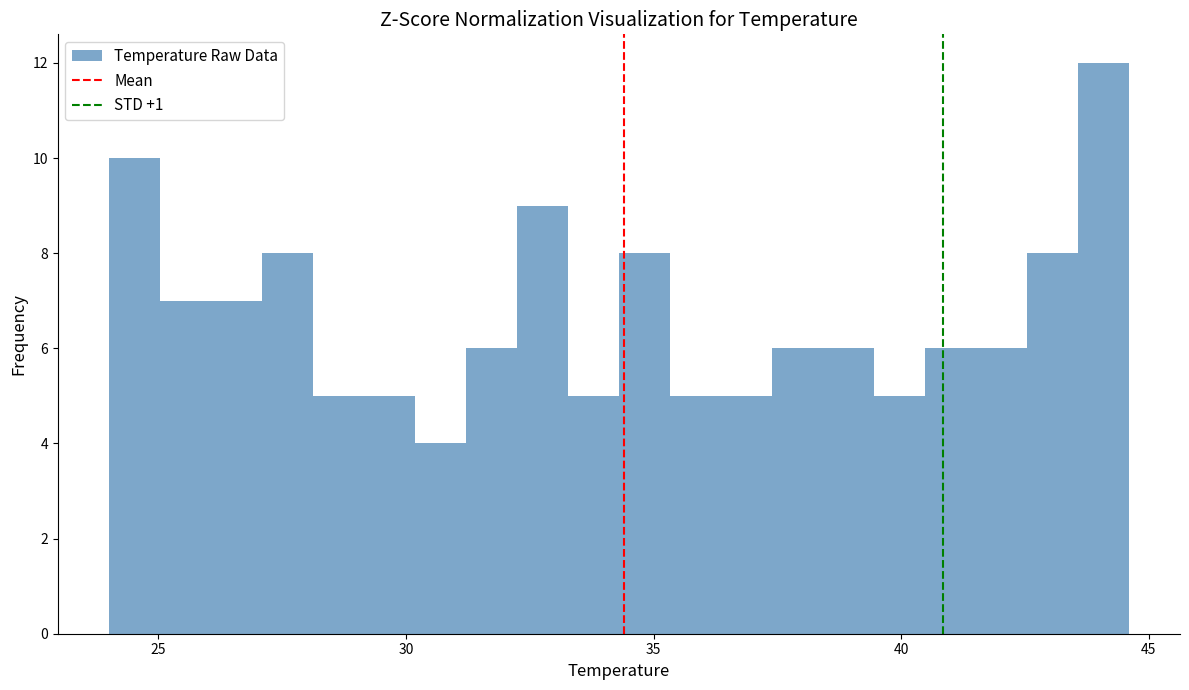

Around what value on the x-axis is the tallest bar? Give the approximate position of its centre, as read against the axis.

44.0